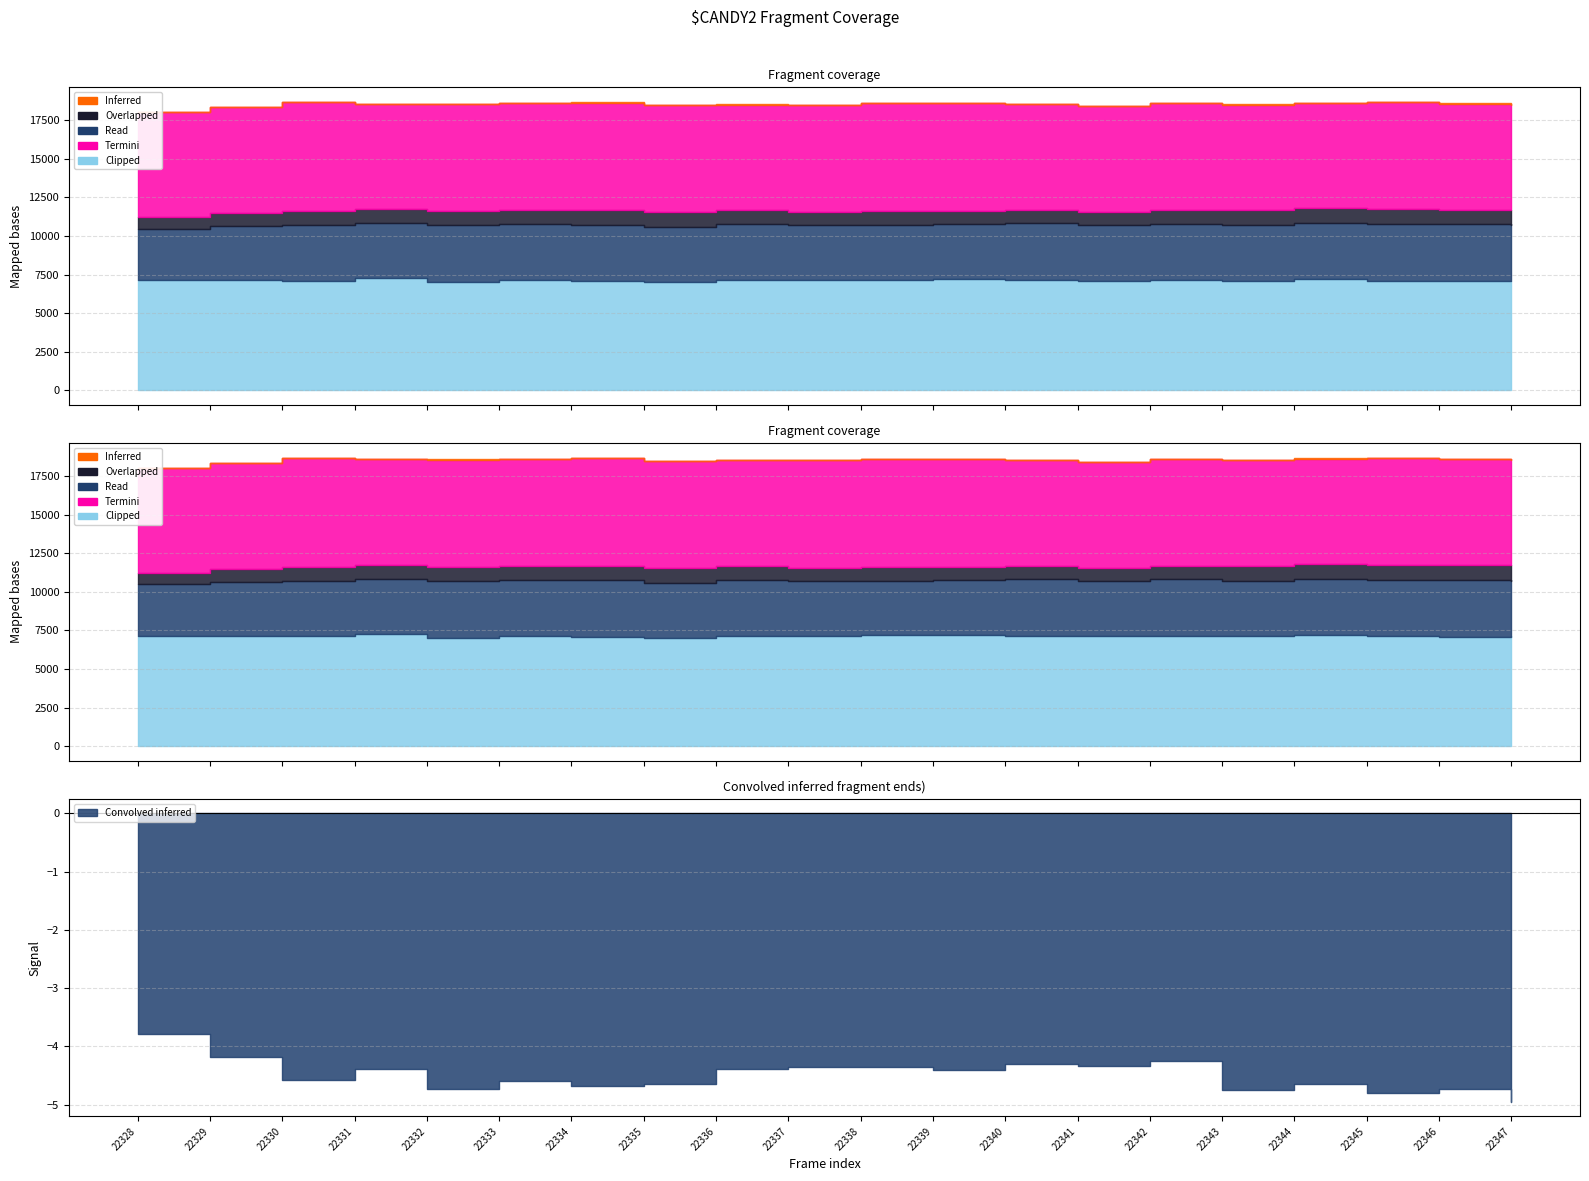

Is it true that Inferred equals 14 at 22335?

False